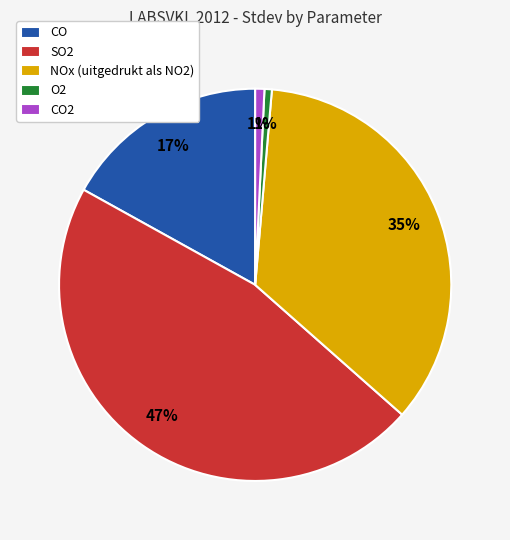

To the nearest percent, what percentage of the pie is CO2?

1%